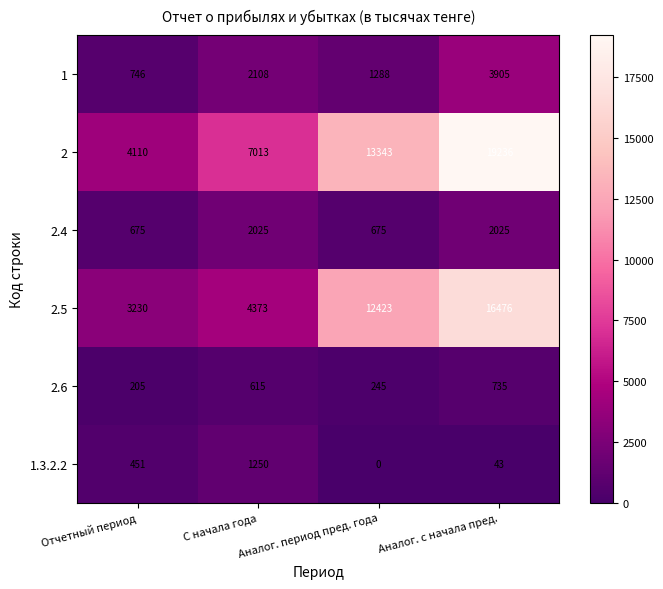

How many 2 values are between 7013 and 19236?

3